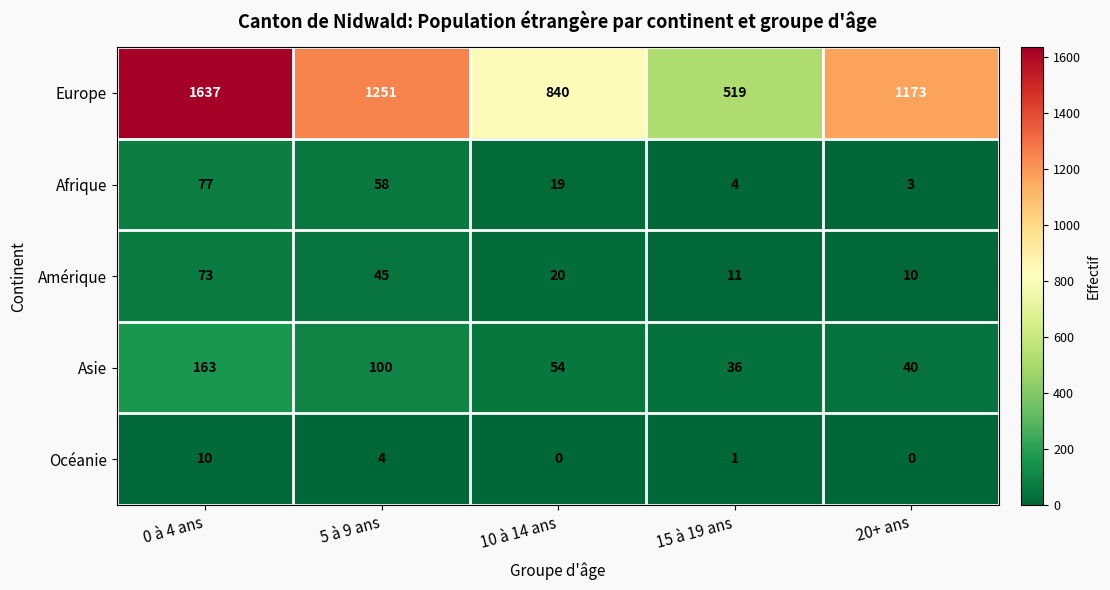

What is the maximum value shown in the chart?

1637